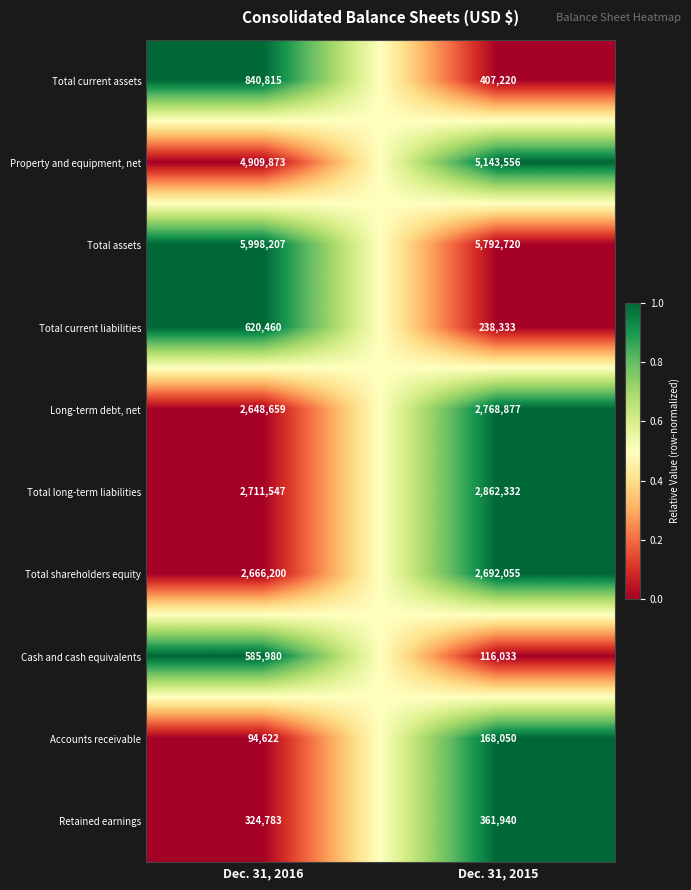

Which series changed the most between Dec. 31, 2016 and Dec. 31, 2015?

Cash and cash equivalents